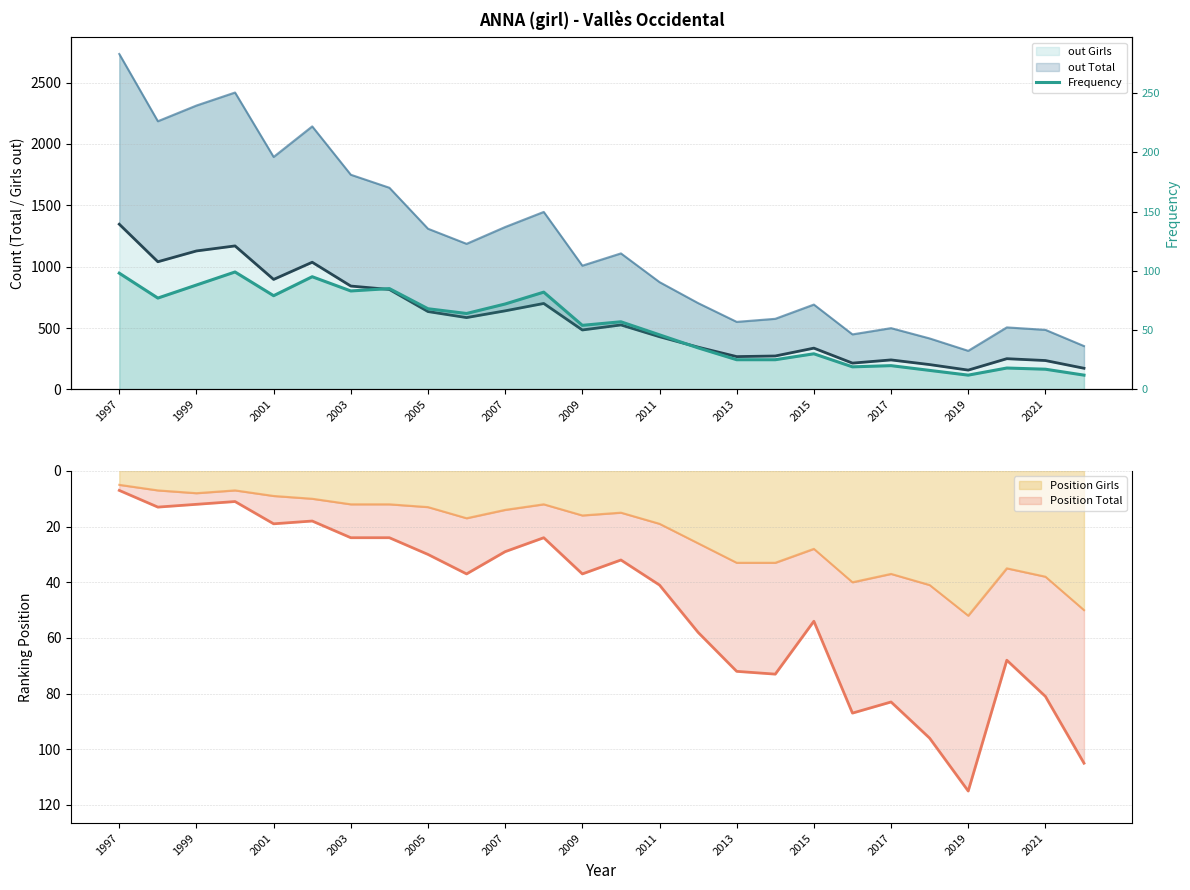

Between 19 and 2021, which is larger?

2021